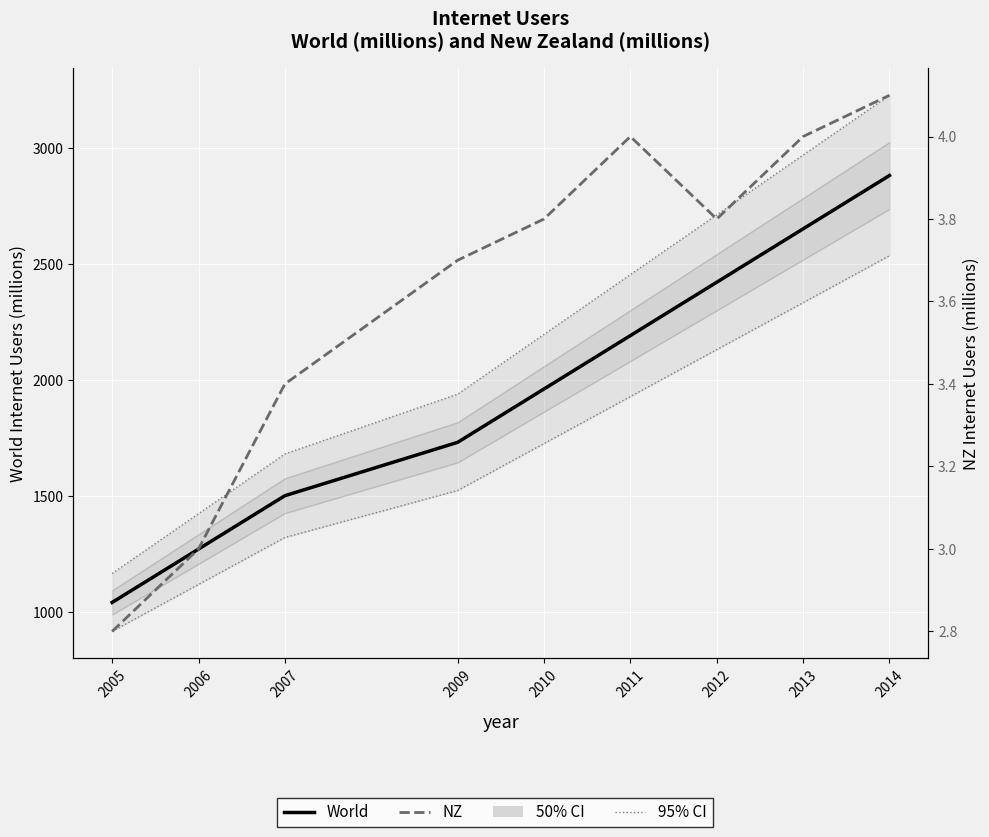

What is the highest value of the World series?

2880.0